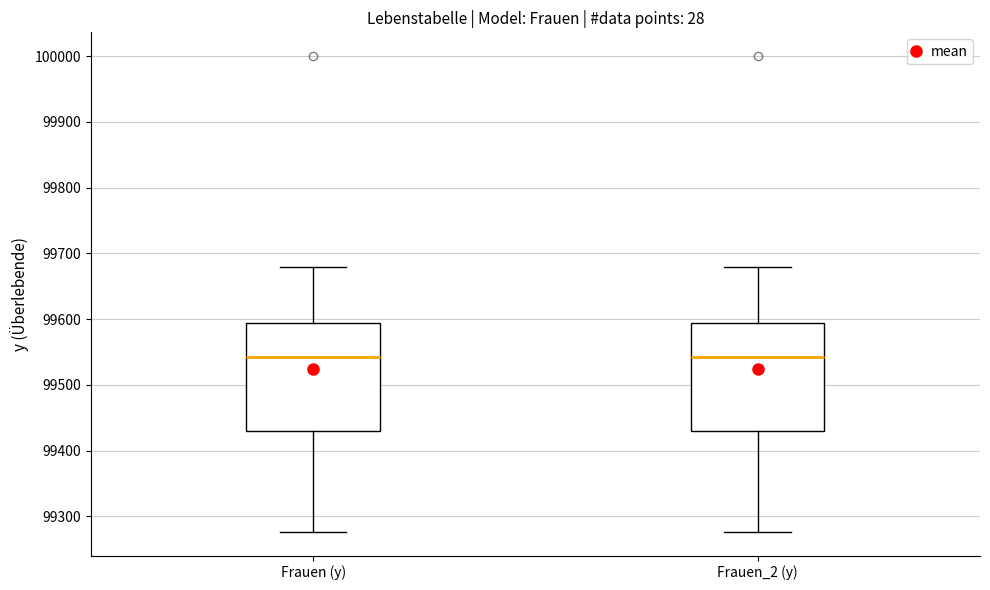

Reading left to right, read every box against the y-axis: the position of its median line, the range the box covers, and the ends of its whiskers. The values are not printed on the chart, so give them approximately, as read against the axis.

Frauen (y): median 99540, box 99430 to 99590, whiskers 99280 to 99680
Frauen_2 (y): median 99540, box 99430 to 99590, whiskers 99280 to 99680